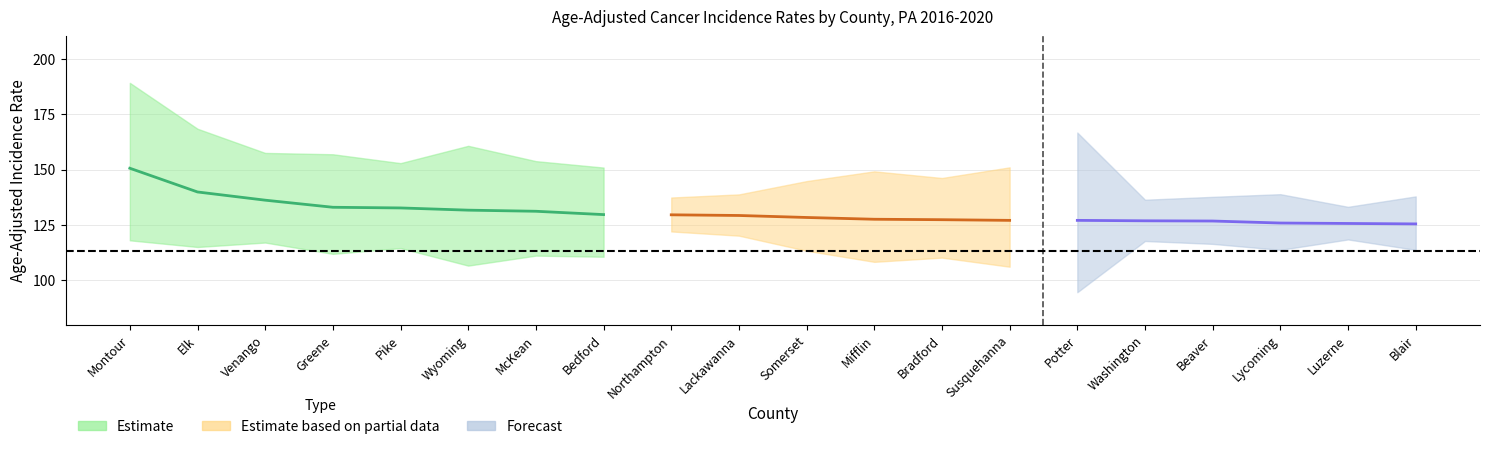

Which category has the highest value in the upper_ci series?

Montour